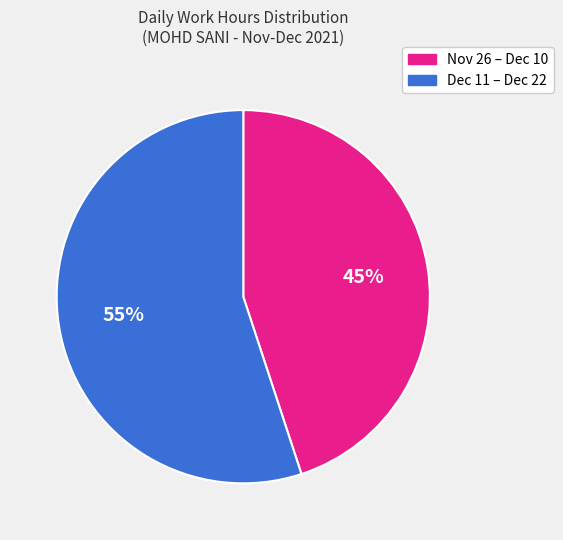

To the nearest percent, what is the difference between the largest and smallest slice percentages?

10%